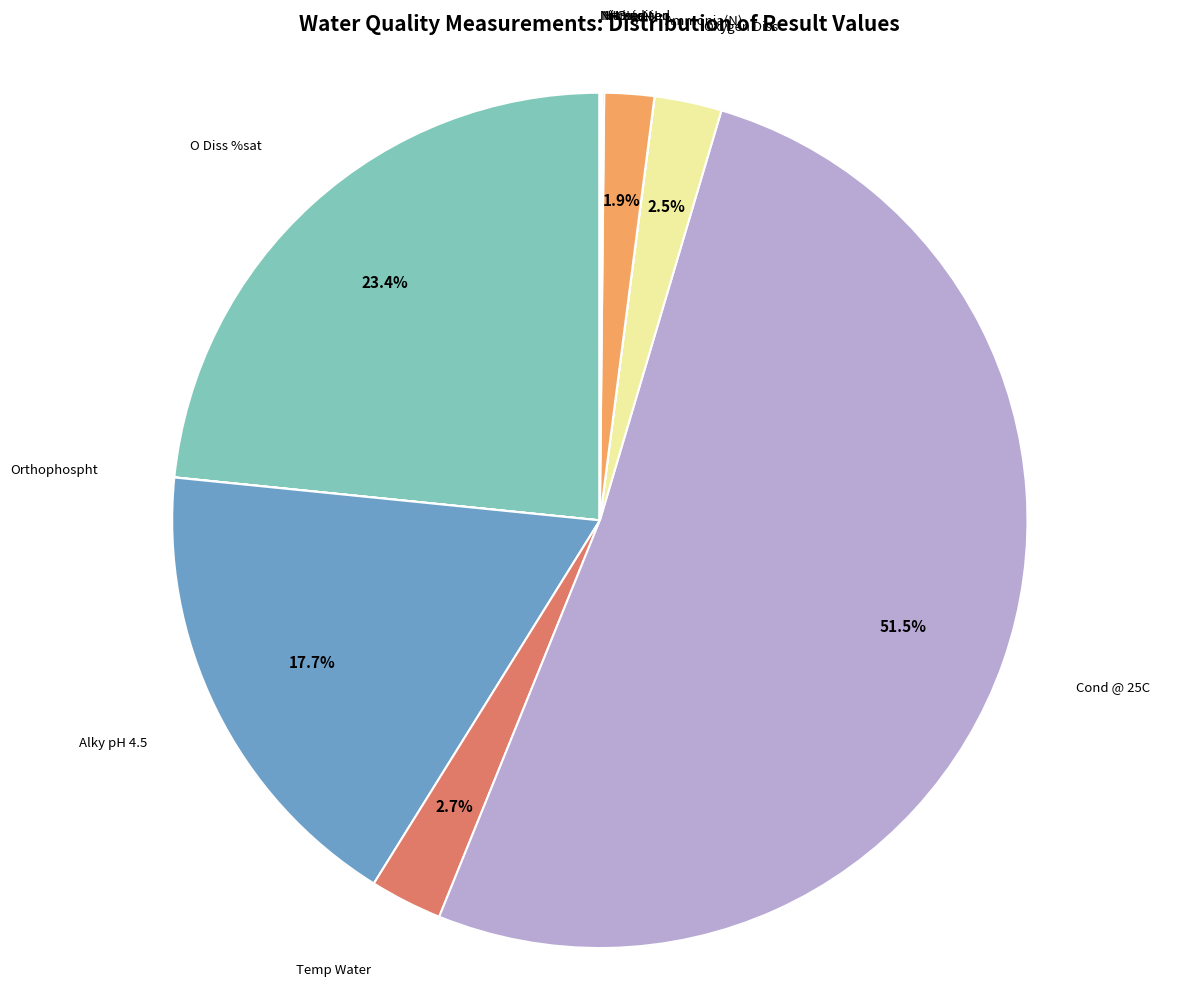

What percentage is the O Diss %sat slice, to the nearest percent?

23%